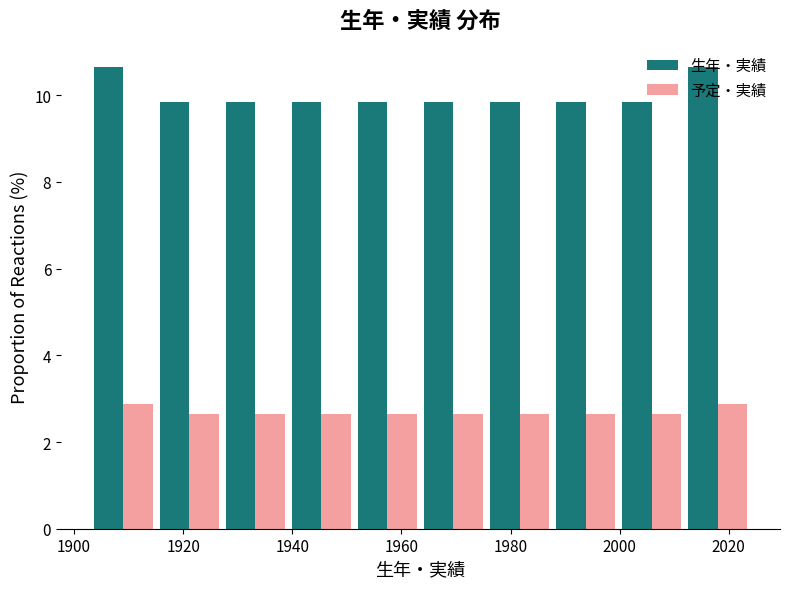

Reading left to right, transcribe this chart: for each range on the x-axis, give the height of each series' bar. Neither the bar edges nor the heights are printed on the chart, so give them approximately, as read against the axes.

1904 to 1916: 生年・実績=10.6	予定・実績=2.8
1916 to 1928: 生年・実績=9.8	予定・実績=2.6
1928 to 1940: 生年・実績=9.8	予定・実績=2.6
1940 to 1952: 生年・実績=9.8	予定・実績=2.6
1952 to 1964: 生年・実績=9.8	予定・実績=2.6
1964 to 1976: 生年・実績=9.8	予定・実績=2.6
1976 to 1988: 生年・実績=9.8	予定・実績=2.6
1988 to 2000: 生年・実績=9.8	予定・実績=2.6
2000 to 2012: 生年・実績=9.8	予定・実績=2.6
2012 to 2024: 生年・実績=10.6	予定・実績=2.8